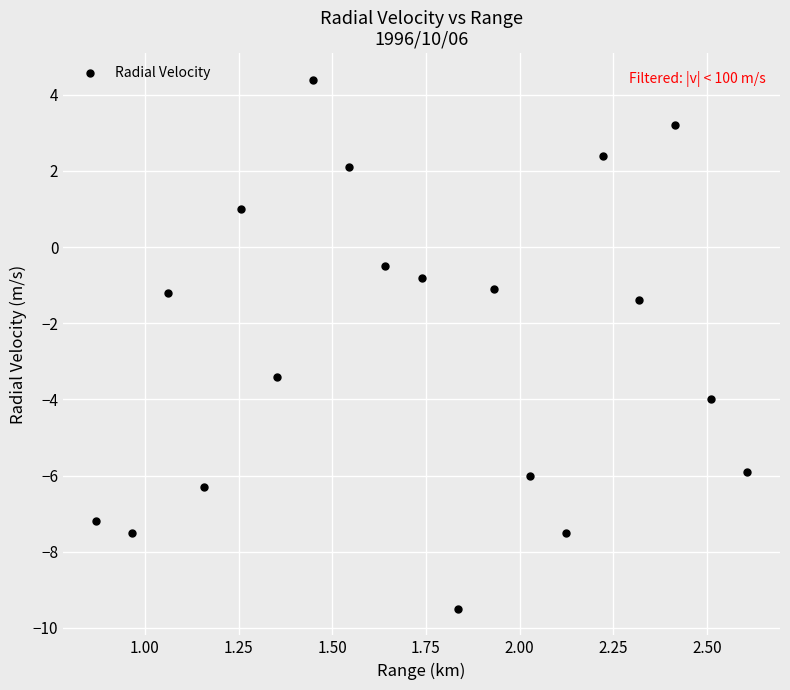

What Y value in the scatter plot is closest to -2?

-1.4